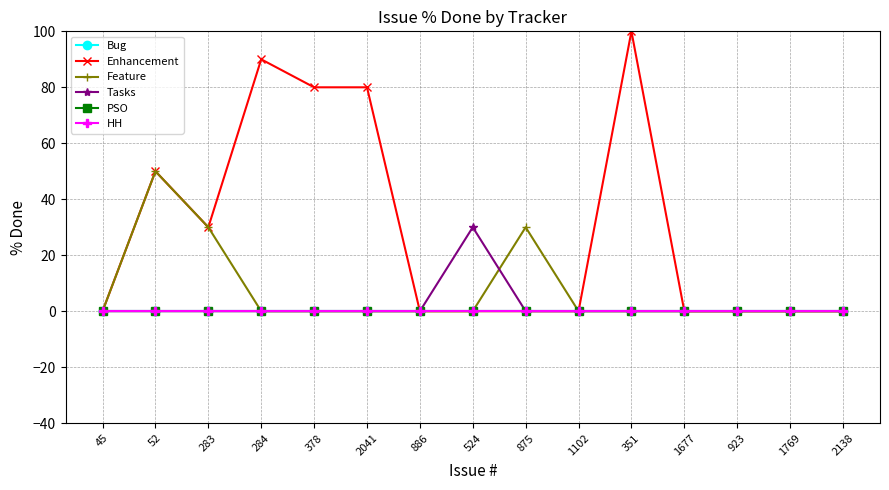

Is this an area chart (filled region under the line)?

No